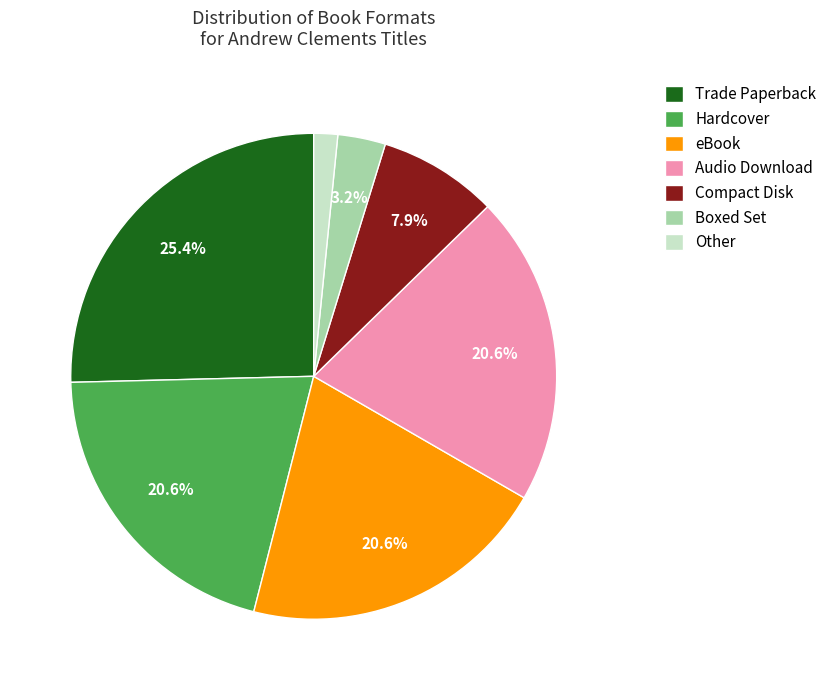

To the nearest percent, what portion does Audio Download represent?

21%